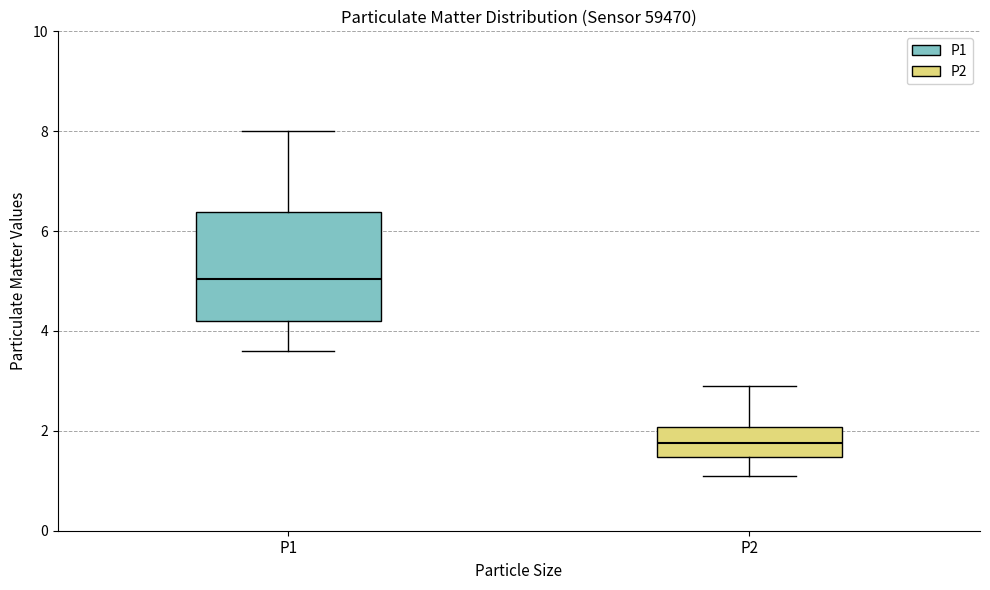

Which box has the lowest median line?

P2